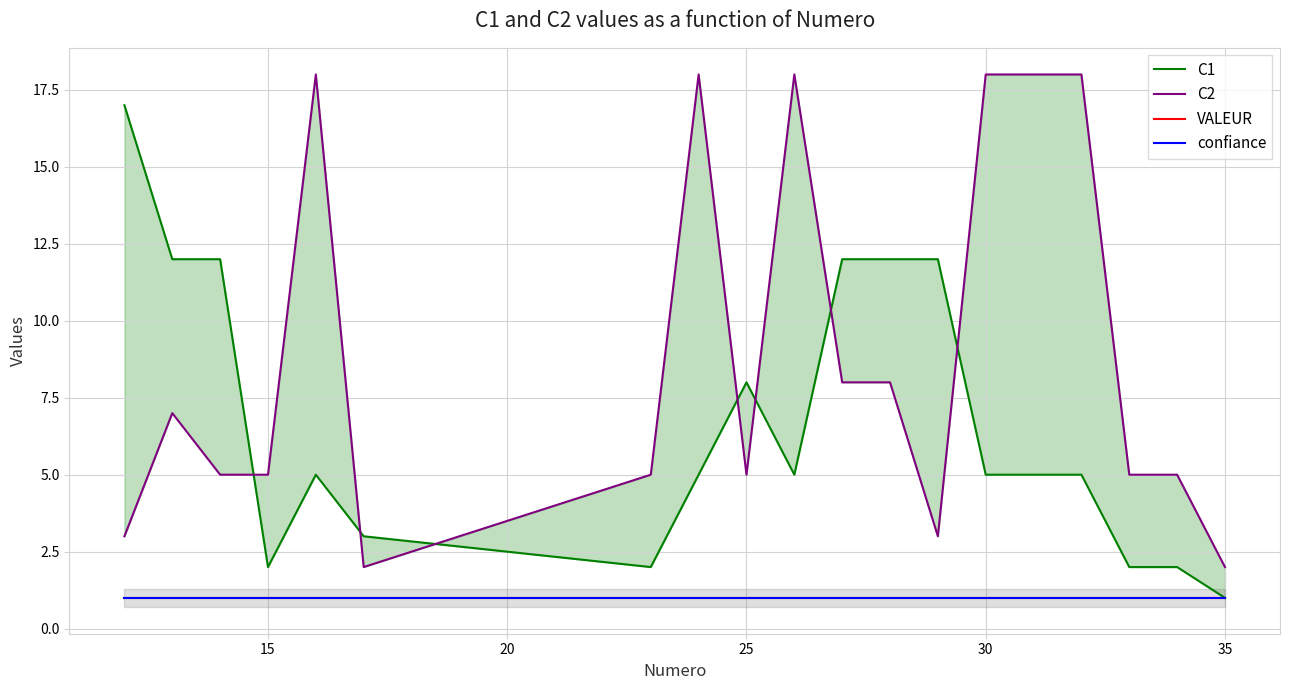

True or false: VALEUR and C1 cross at least once.

False